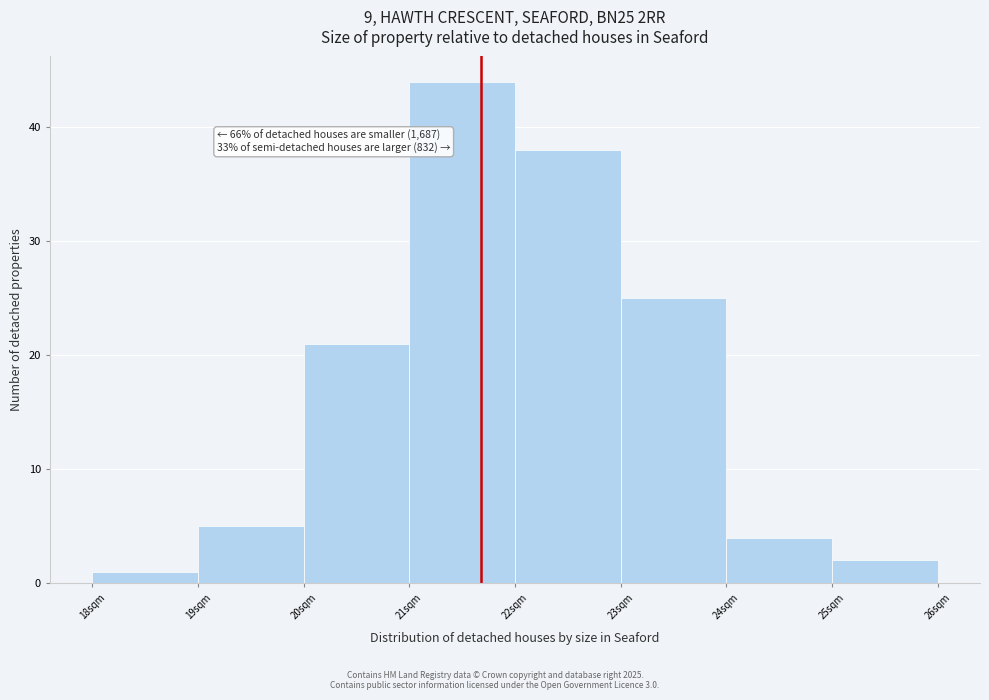

Reading left to right, transcribe all the data shown in this chart.

1	5	21	44	38	25	4	2